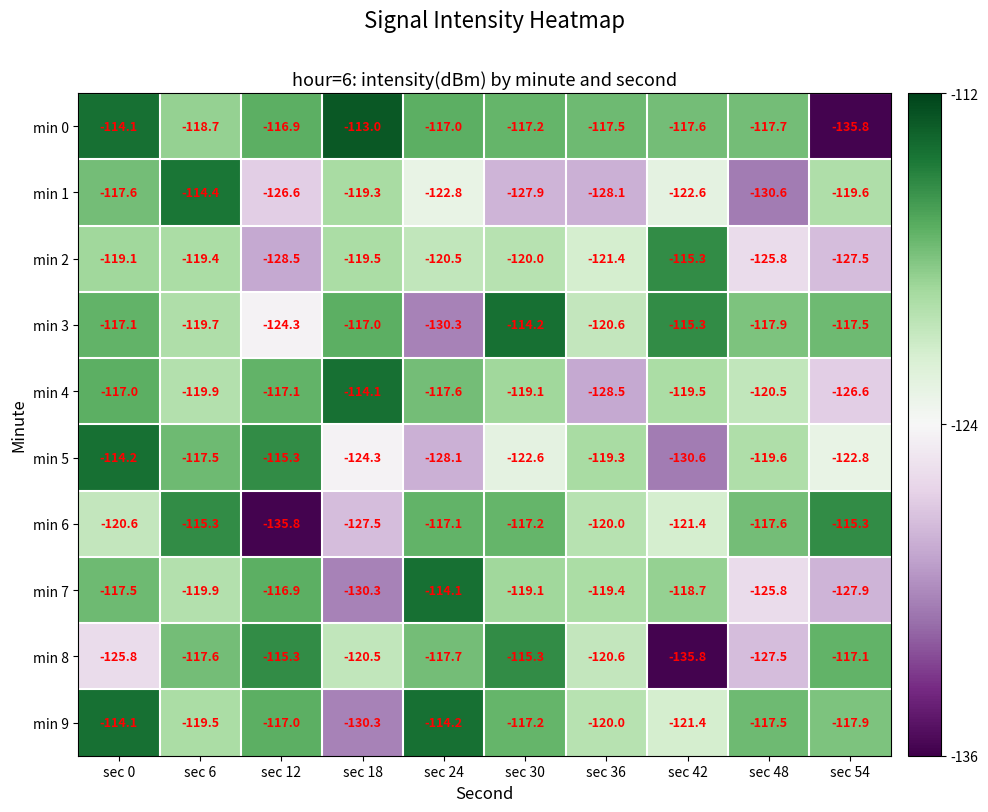

What is the total value across all series at sec 30?

-1189.8